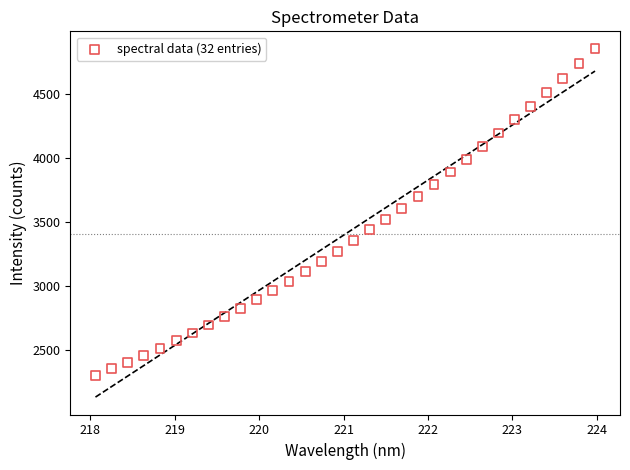

What is the range of X values (max minus min)?

5.9